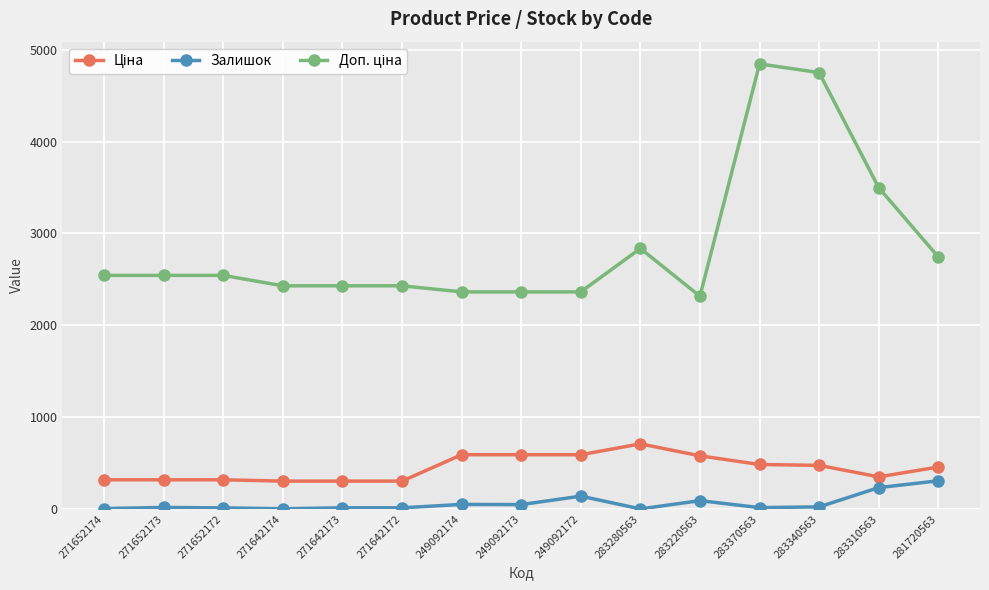

What is the difference between the highest and lowest values at 281720563?

2437.4